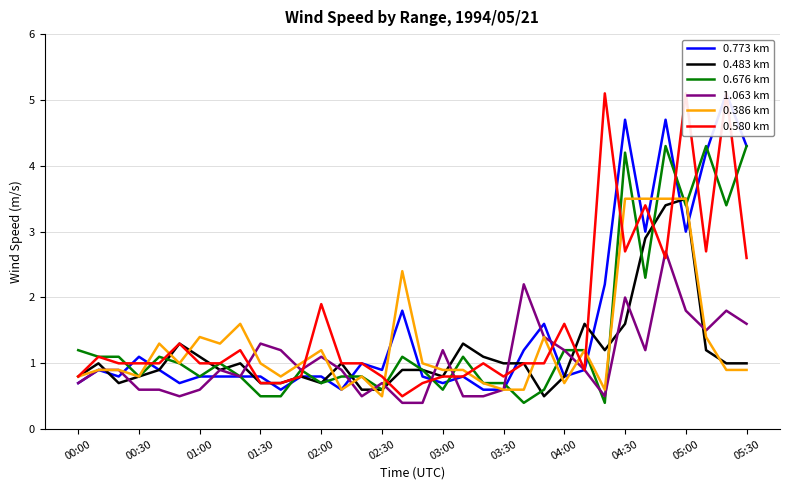

What is the maximum value for 1.063 km?

2.7